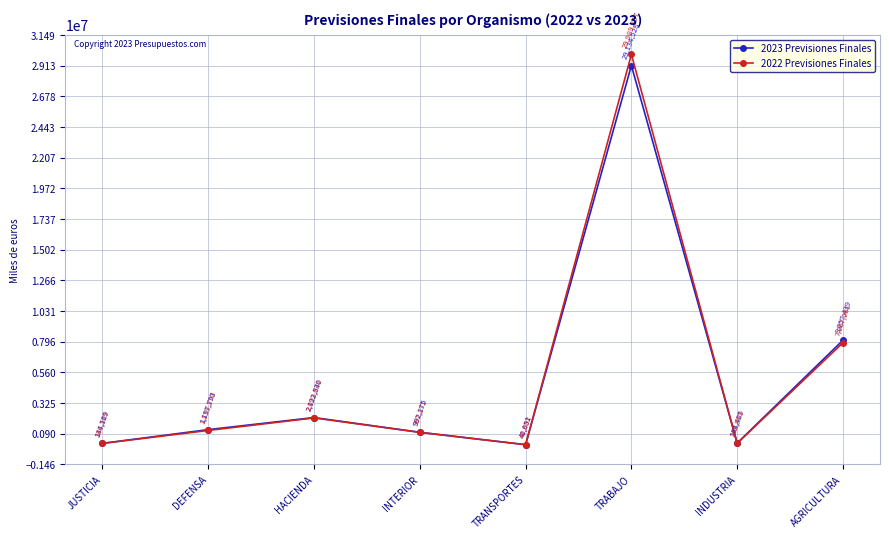

What is the label of the 3rd point from the left?

HACIENDA